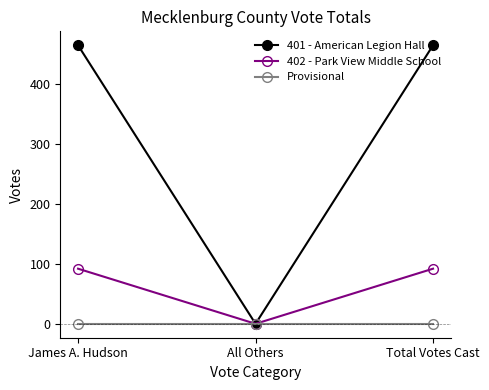

Rank the series by their maximum value, from highest to lowest.

401 - American Legion Hall, 402 - Park View Middle School, Provisional